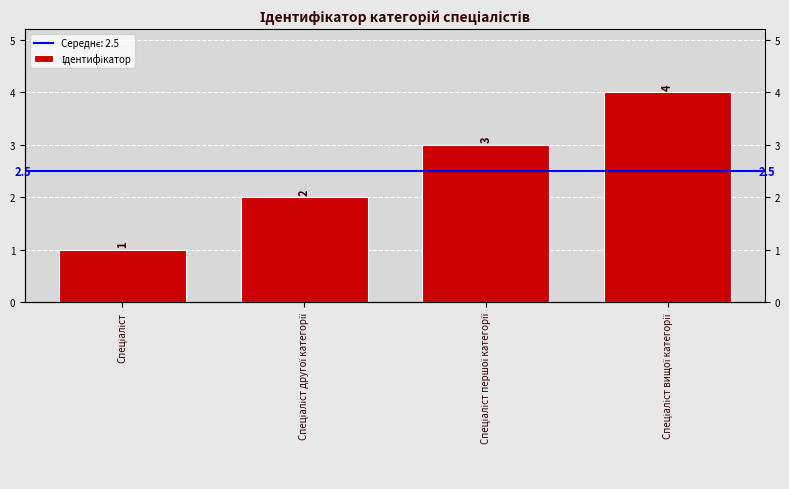

What is the greatest value displayed?

4